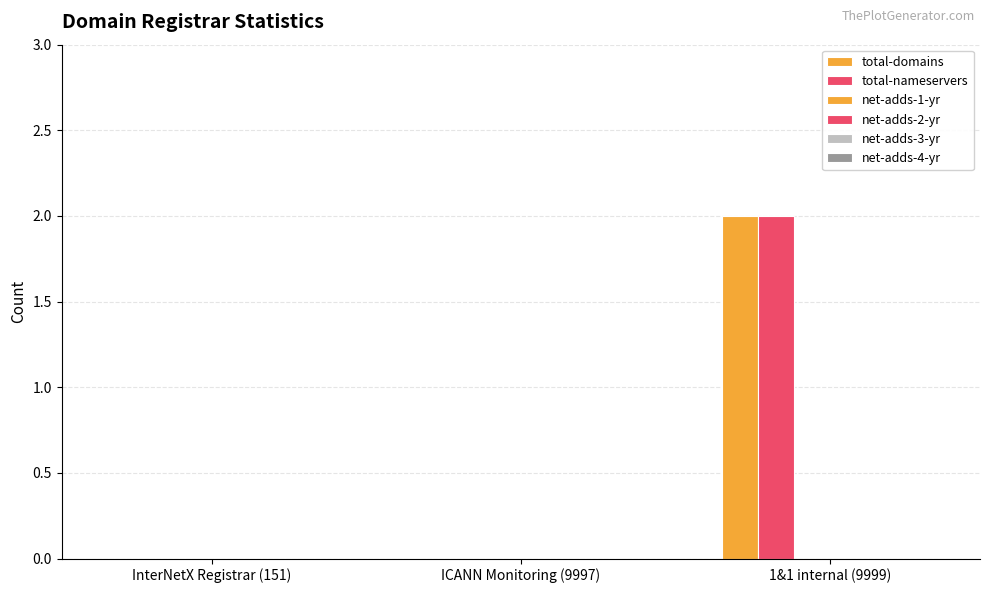

Are the bars grouped side by side (vs. stacked)?

Yes